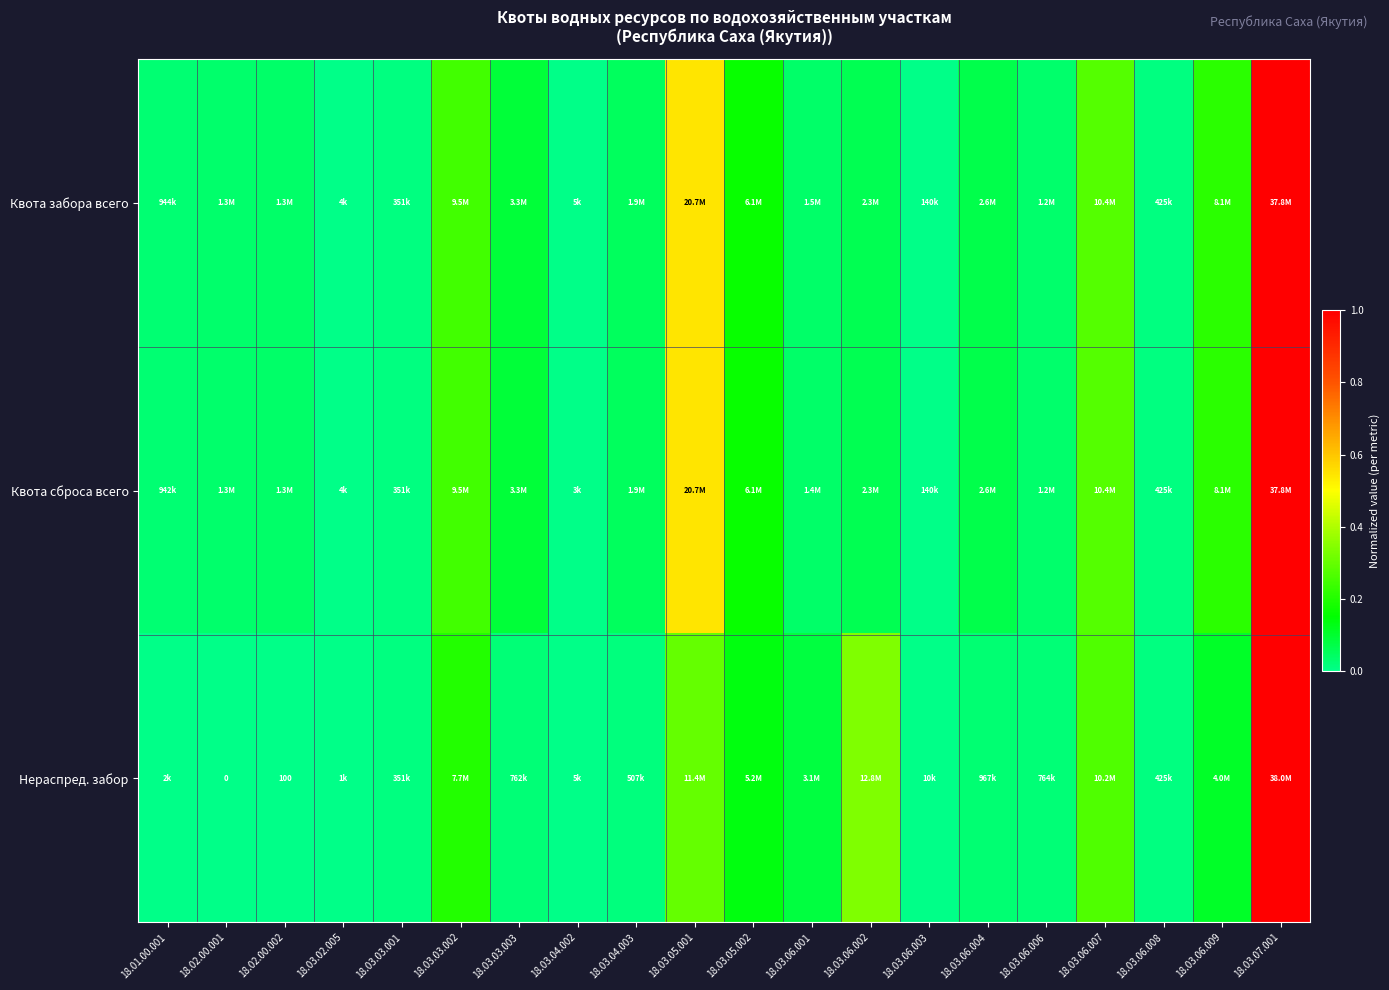

The Нераспред. забор series shows 0.1 at 18.03.06.007. True or false?

False